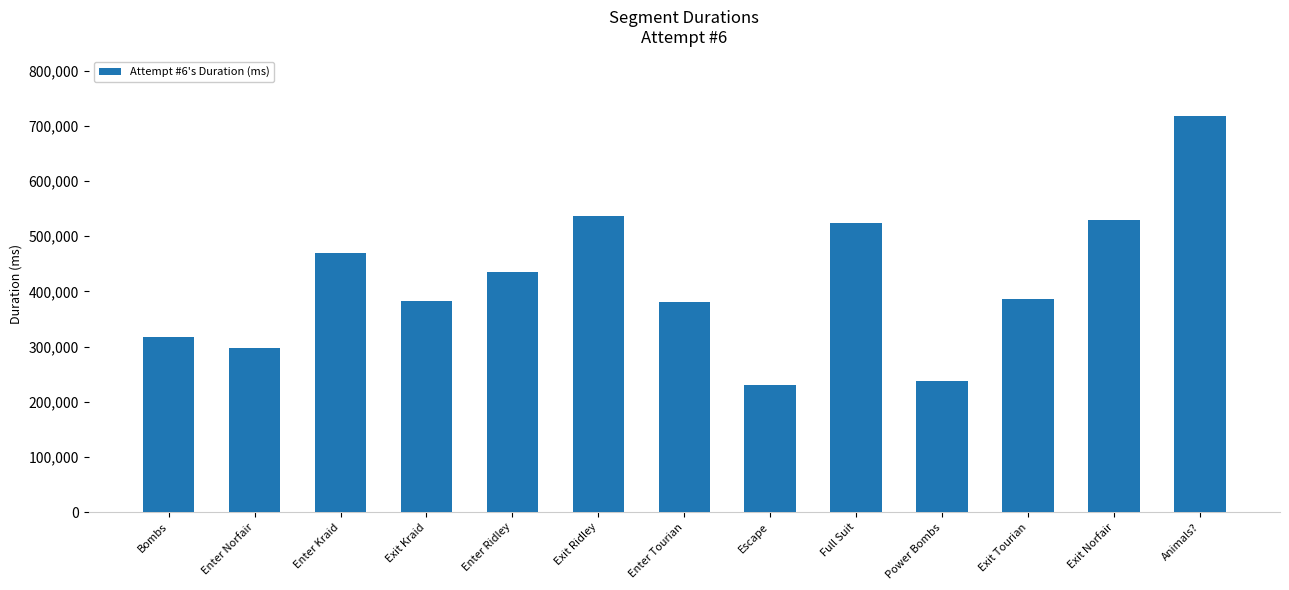

What is the smallest value displayed?

230408